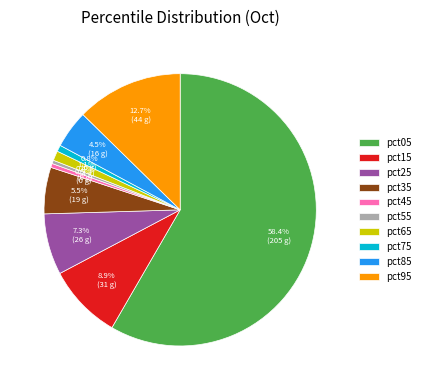

Which slice is the largest?

pct05